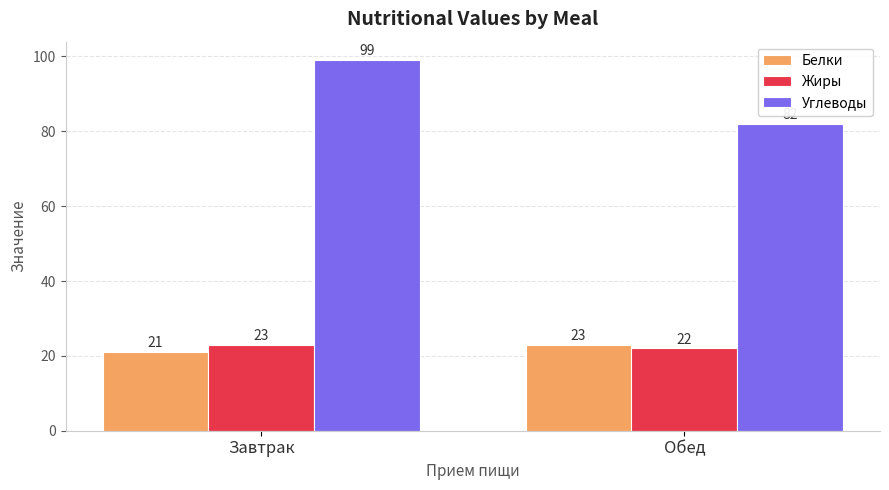

What is the label of the 1st bar from the left?

Завтрак